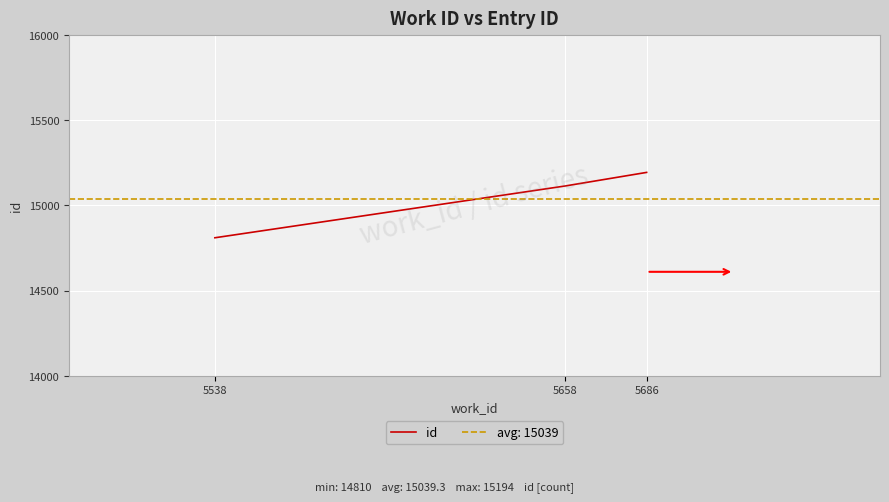

Reading left to right, extract all data points from this chart.

14810	15114	15194